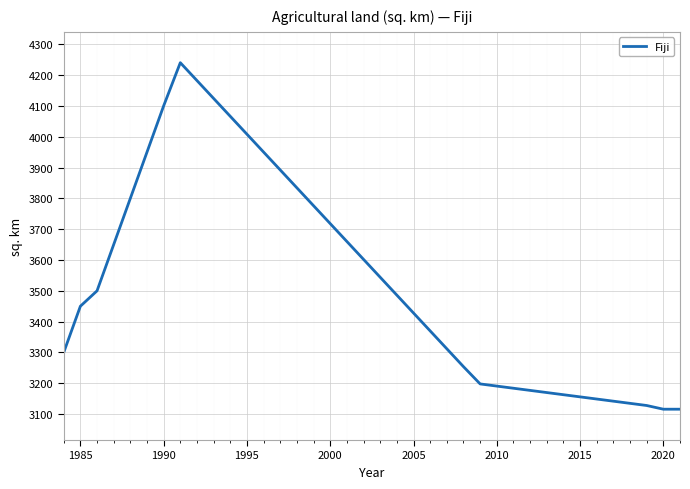

What is the minimum value shown in the chart?

3116